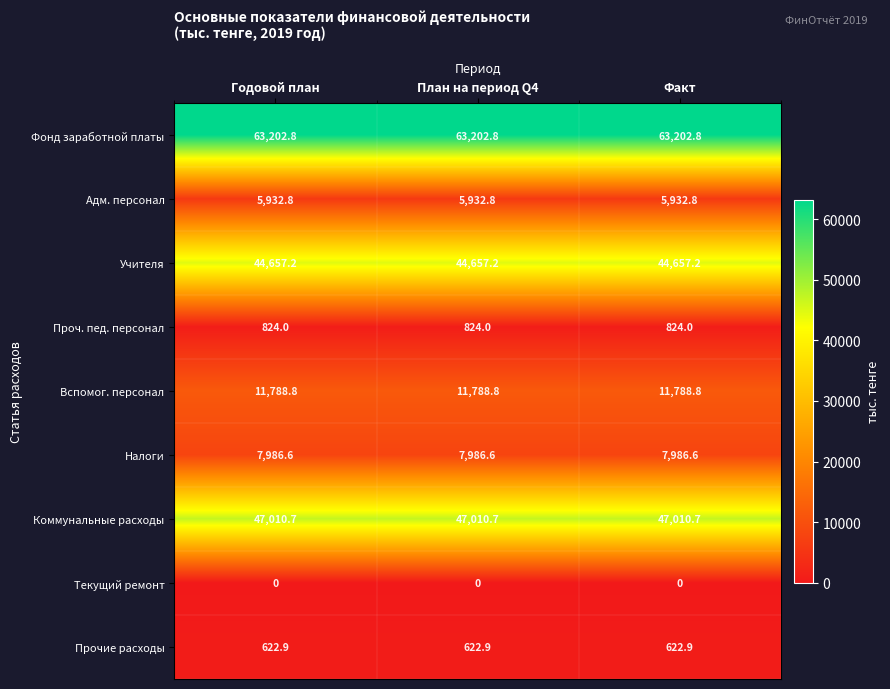

What is the lowest value of the Прочие расходы series?

622.9